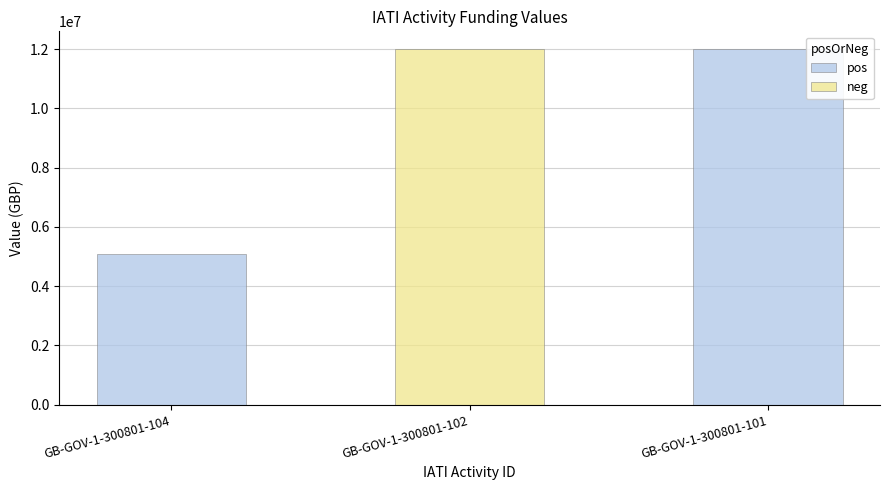

List the labels in order of value, smallest first.

GB-GOV-1-300801-104, GB-GOV-1-300801-102, GB-GOV-1-300801-101